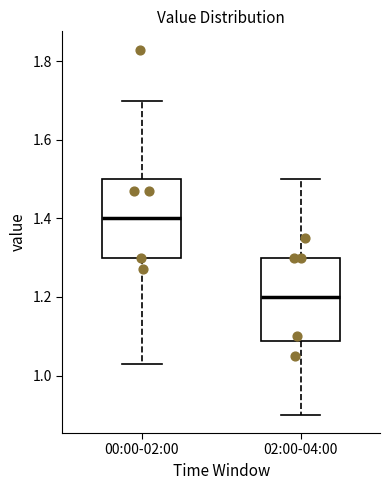

Reading left to right, read every box against the y-axis: the position of its median line, the range the box covers, and the ends of its whiskers. The values are not printed on the chart, so give them approximately, as read against the axis.

00:00-02:00: median 1.40, box 1.30 to 1.50, whiskers 1.04 to 1.70
02:00-04:00: median 1.20, box 1.08 to 1.30, whiskers 0.90 to 1.50